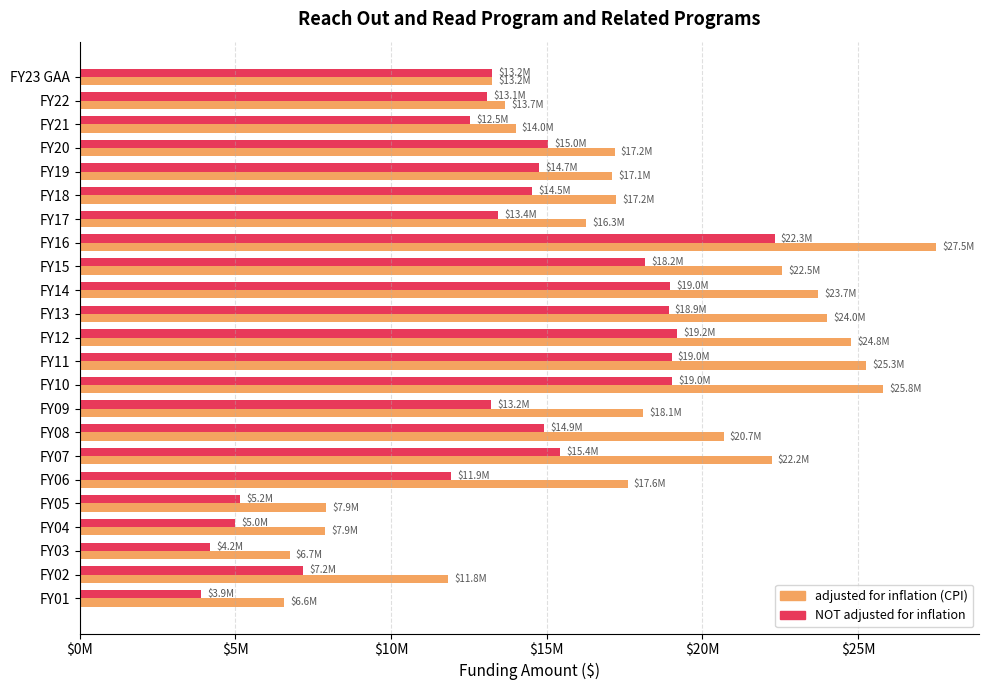

List the series in order of their peak value, lowest first.

NOT adjusted for inflation, adjusted for inflation (CPI)